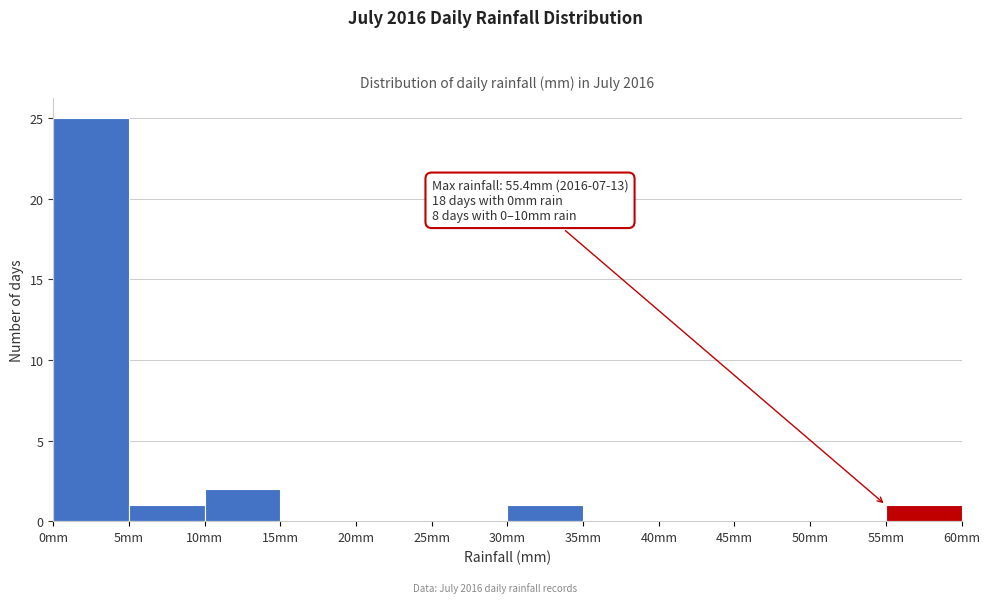

Which range on the x-axis has the tallest bar?

0 to 5